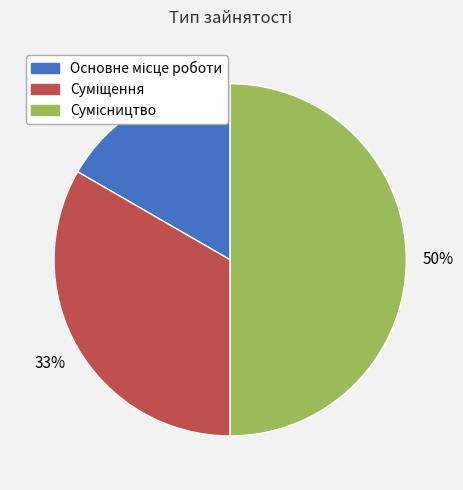

To the nearest percent, what is the average slice percentage?

33%